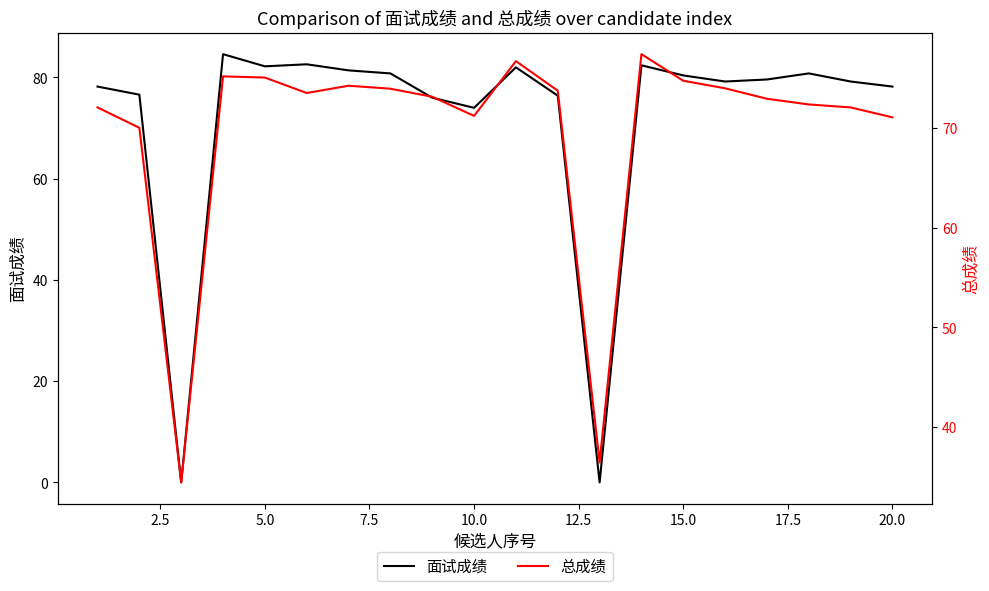

What is the highest value of the 面试成绩 series?

84.6